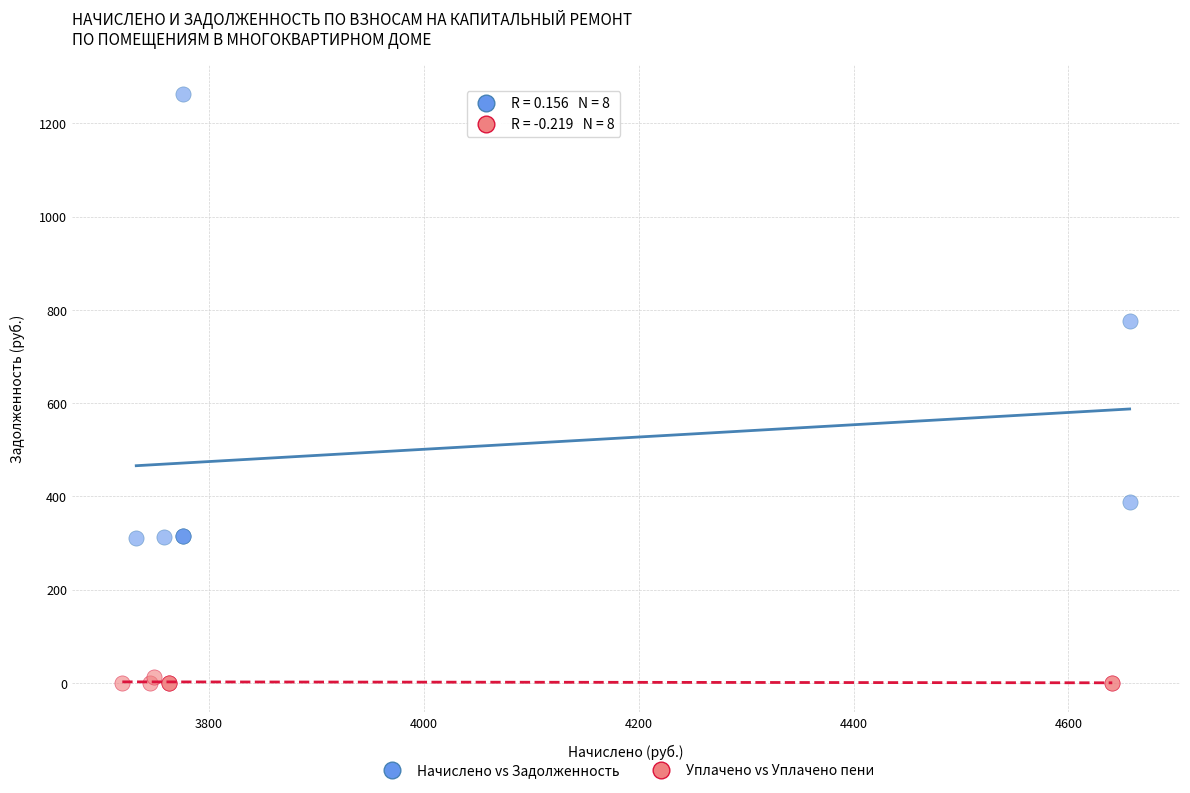

Which series reaches the minimum Y coordinate?

Уплачено vs Уплачено пени